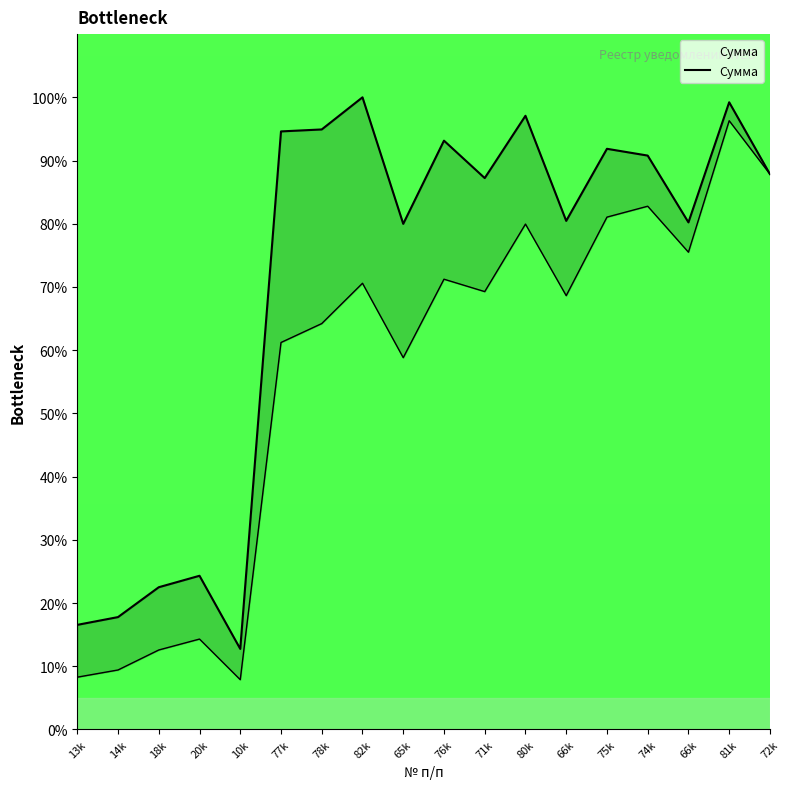

What is the maximum value shown in the chart?

100.0